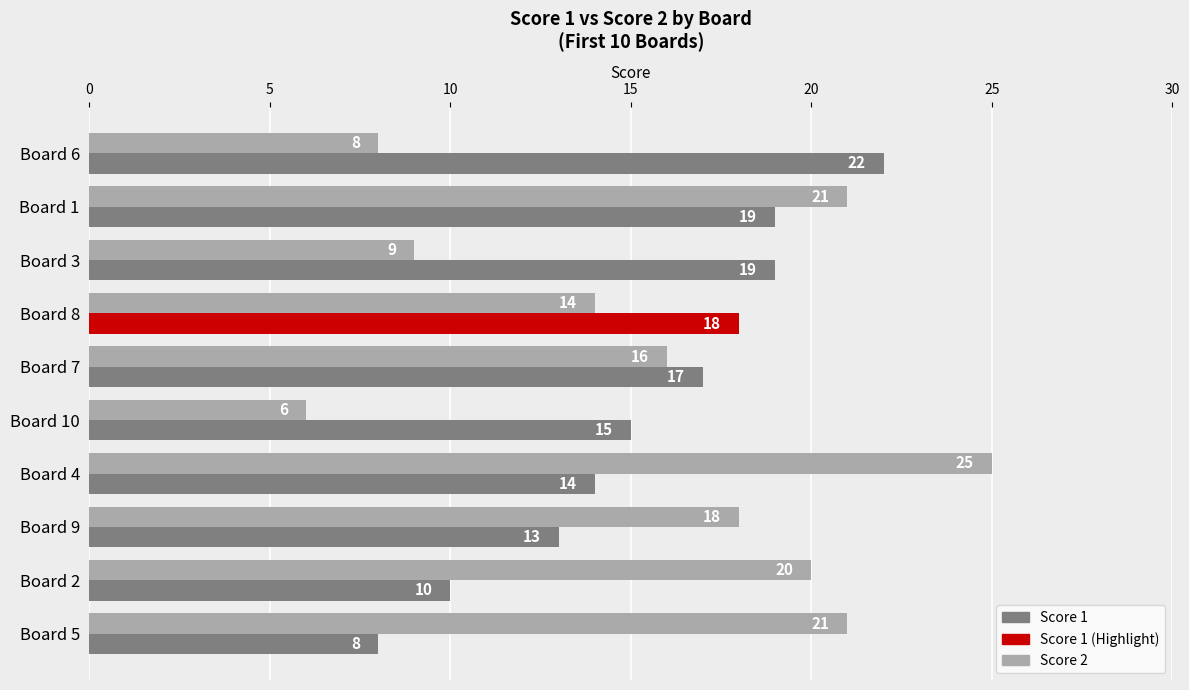

The value of Score 1 at Board 7 is 25. True or false?

False